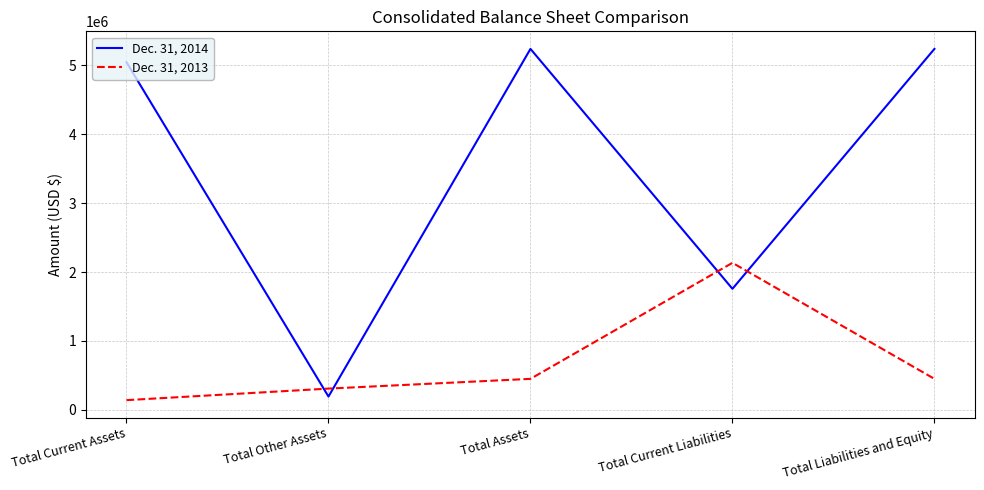

Which series changed the most between Total Current Liabilities and Total Liabilities and Equity?

Dec. 31, 2014